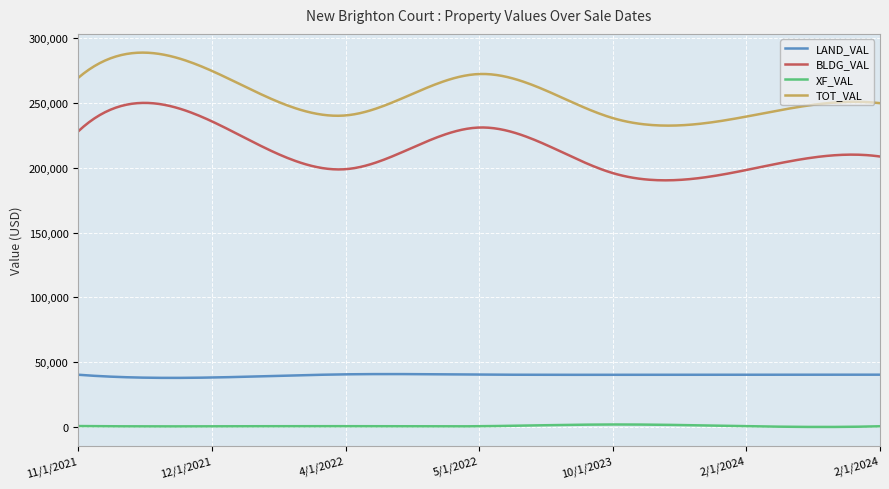

True or false: BLDG_VAL and TOT_VAL intersect in this chart.

False